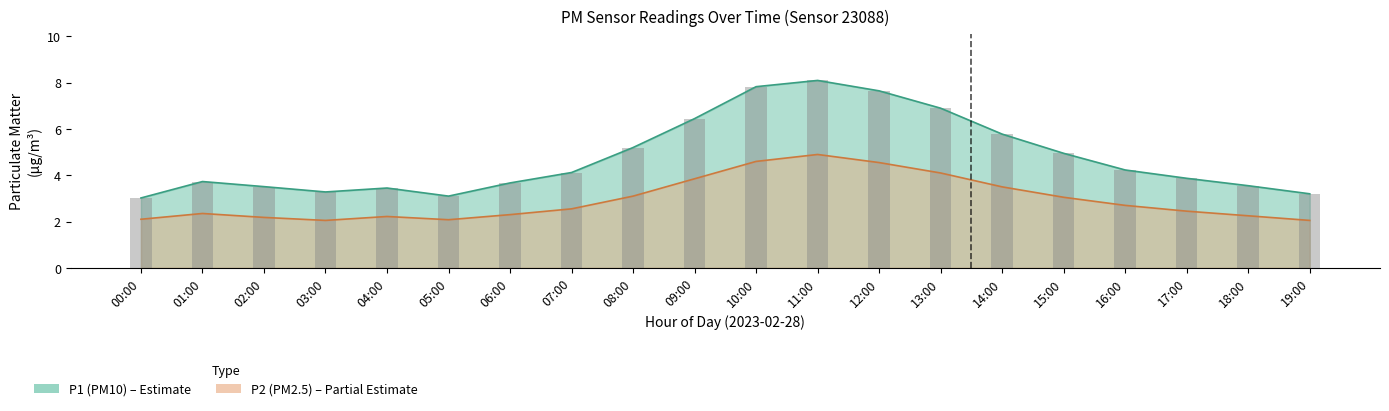

The value at 19:00 is 5.4. True or false?

False